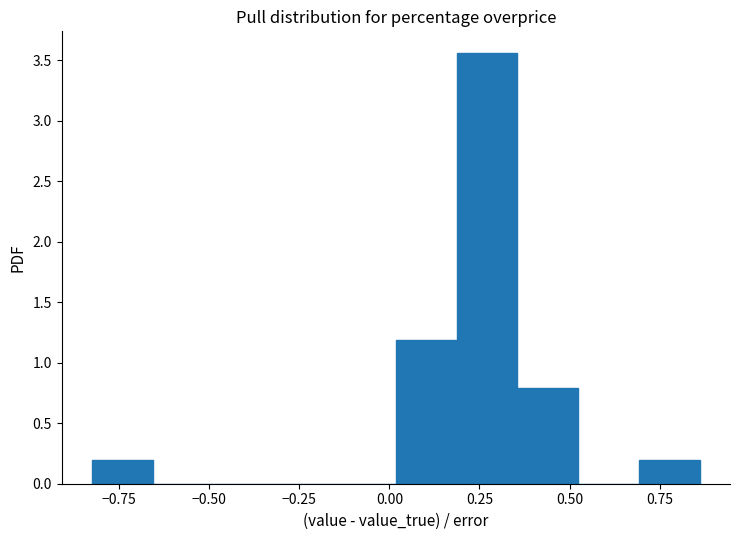

Read against the x-axis, roughly where is the centre of the tallest bar?

0.25